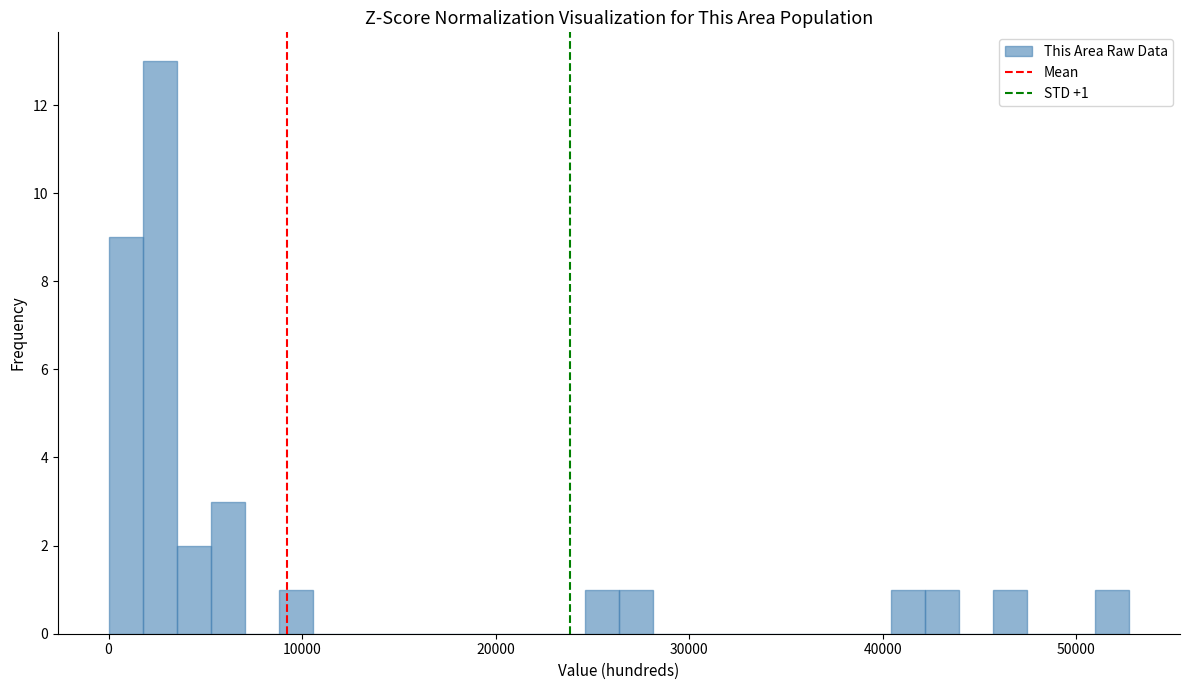

Read against the x-axis, roughly where is the centre of the tallest bar?

3000